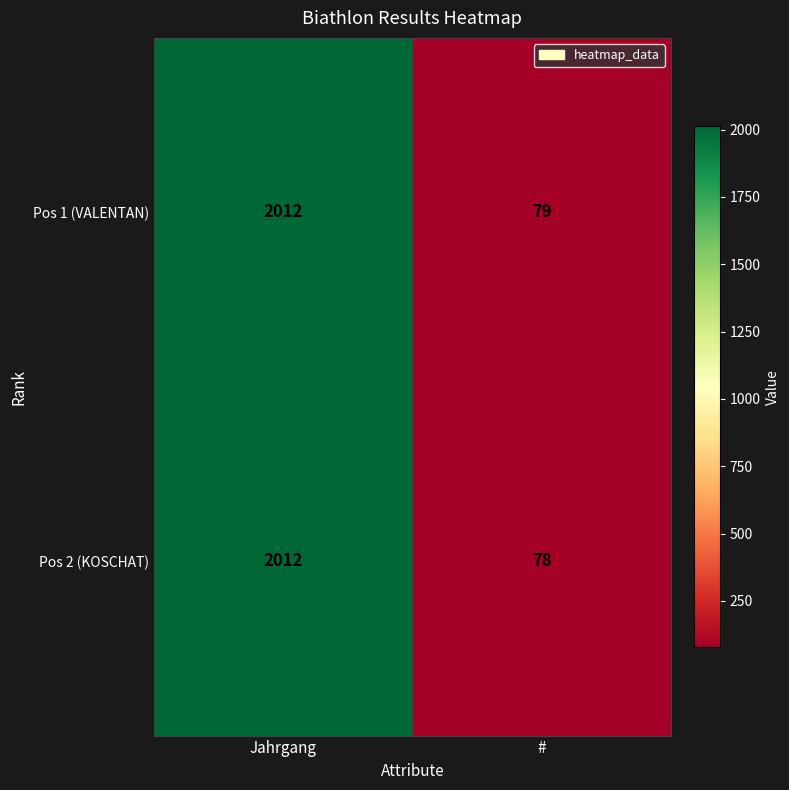

At how many categories does at least one series exceed 1484?

1